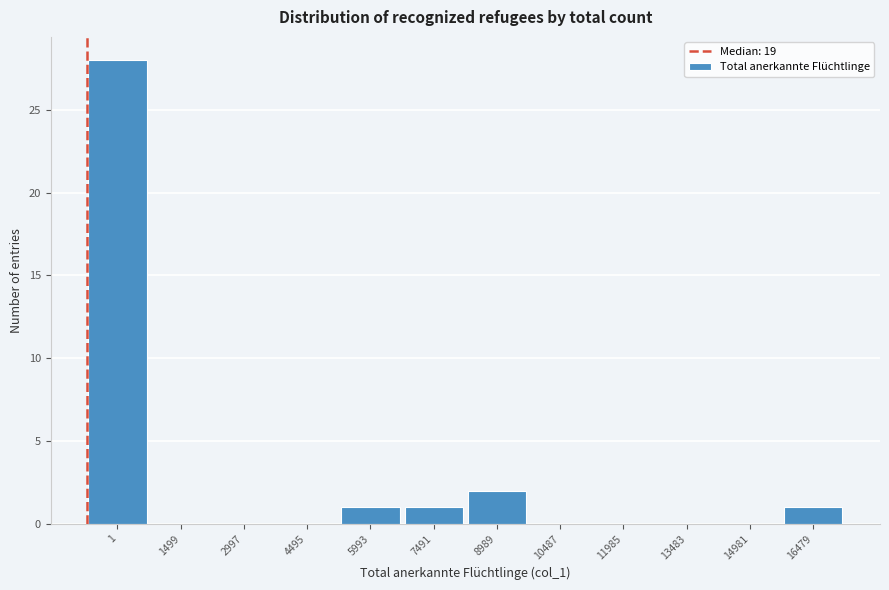

Reading left to right, what are all the values shown in this chart?

1=28	1499=0	2997=0	4495=0	5993=1	7491=1	8989=2	10487=0	11985=0	13483=0	14981=0	16479=1